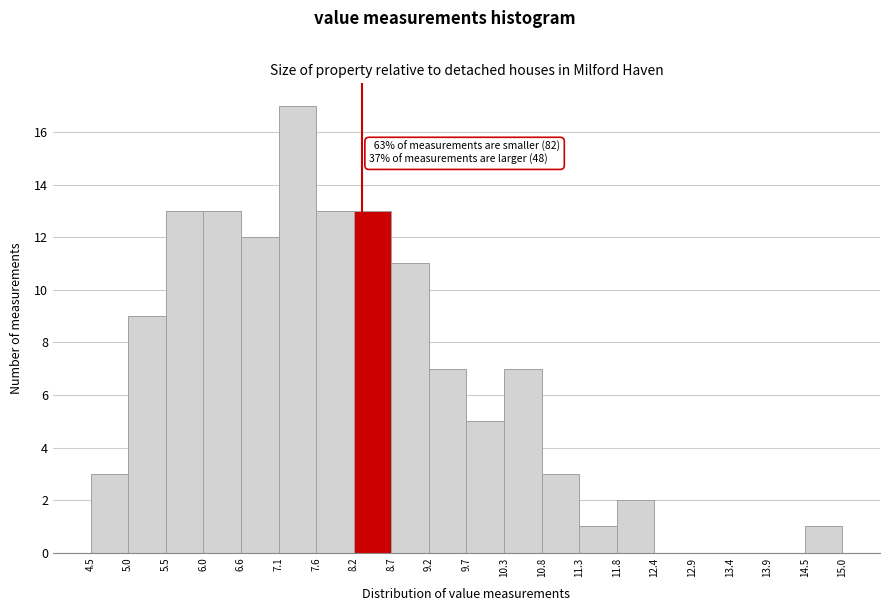

Which range on the x-axis has the tallest bar?

7.1 to 7.6